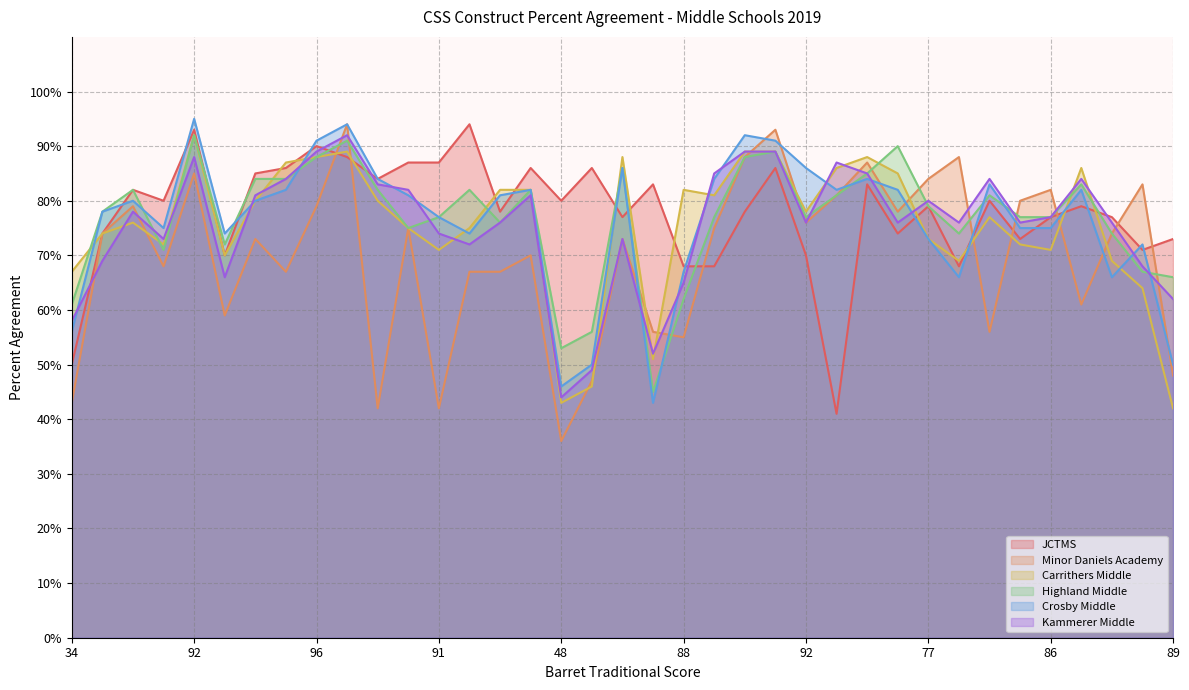

At how many categories does at least one series exceed 56?

37